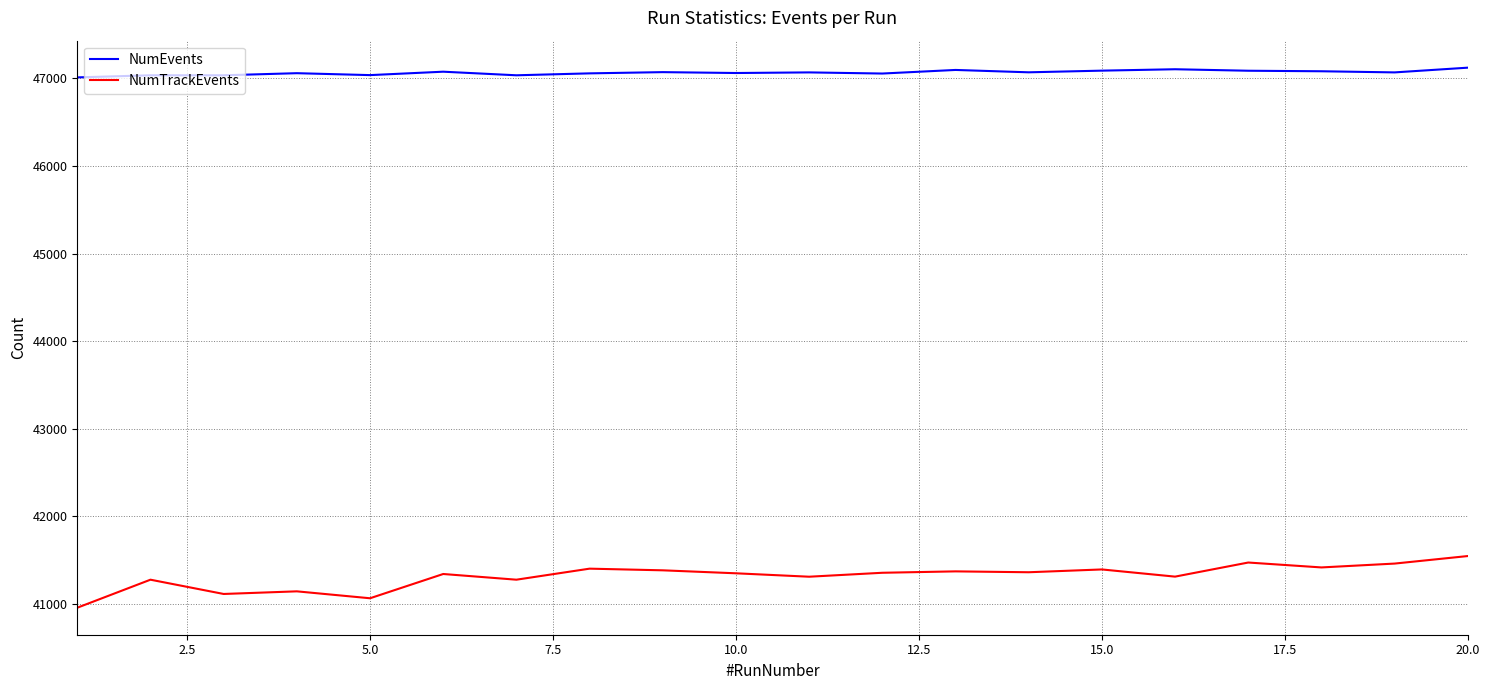

Which series has the largest total across all categories?

NumEvents